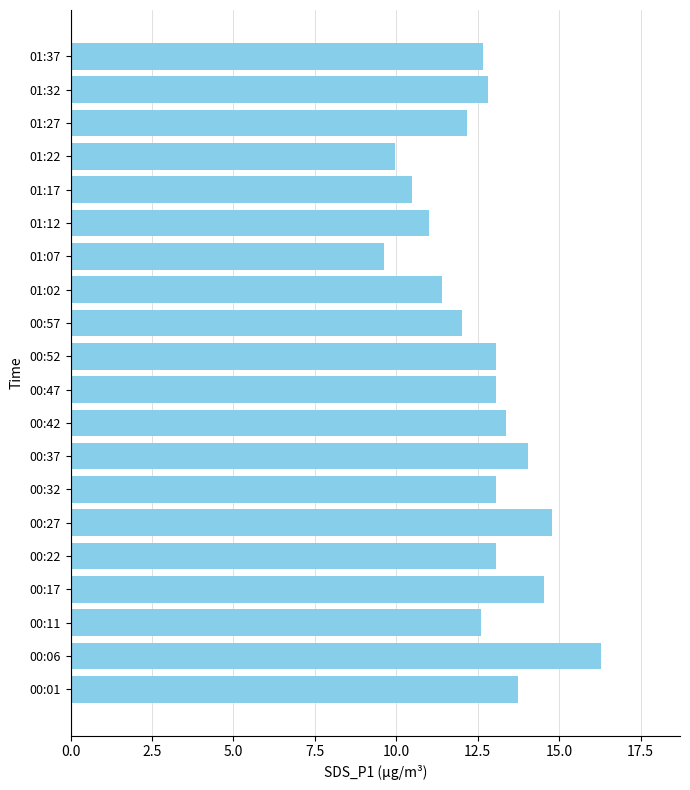

The chart shows a value of 6.9 at 00:22. True or false?

False